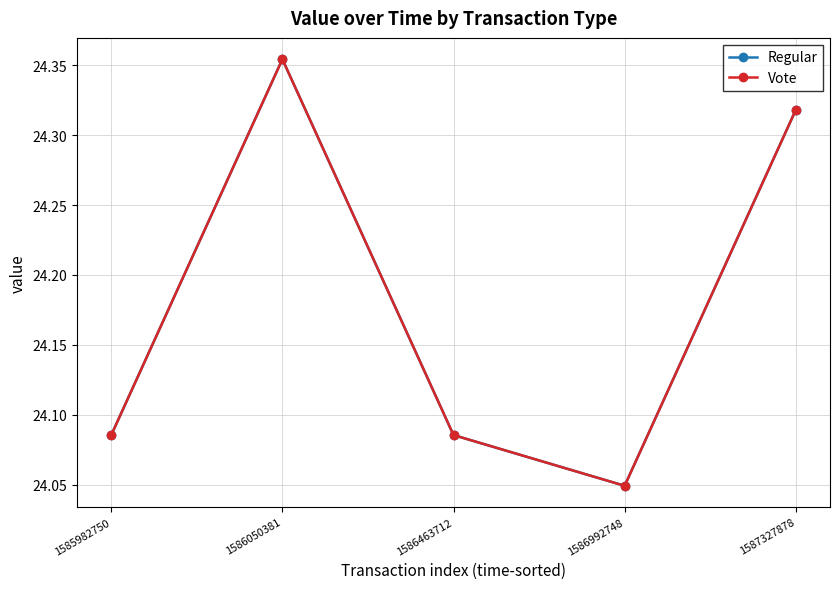

Is the value of Vote at 1586992748 greater than the value of Regular at 1585982750?

No